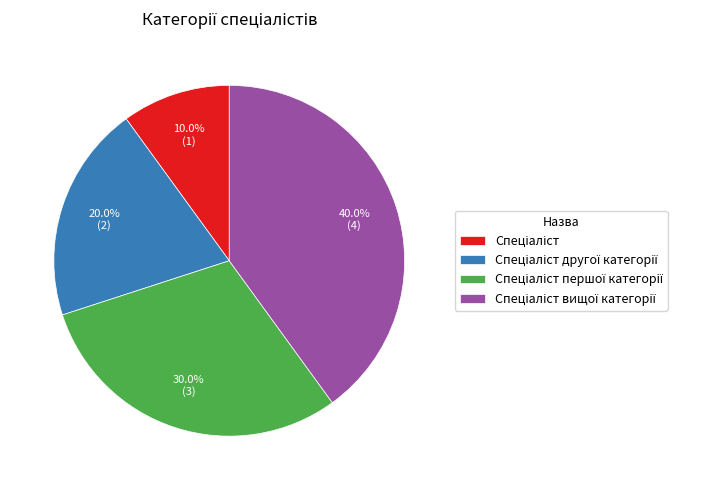

Is there a majority slice in this chart?

No